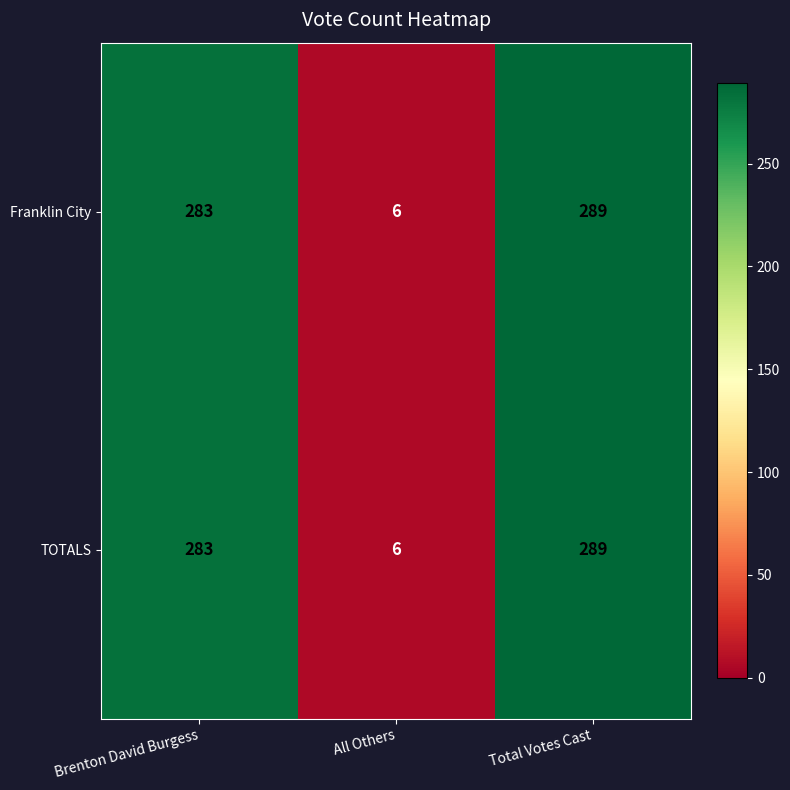

What is the minimum value for Franklin City?

6